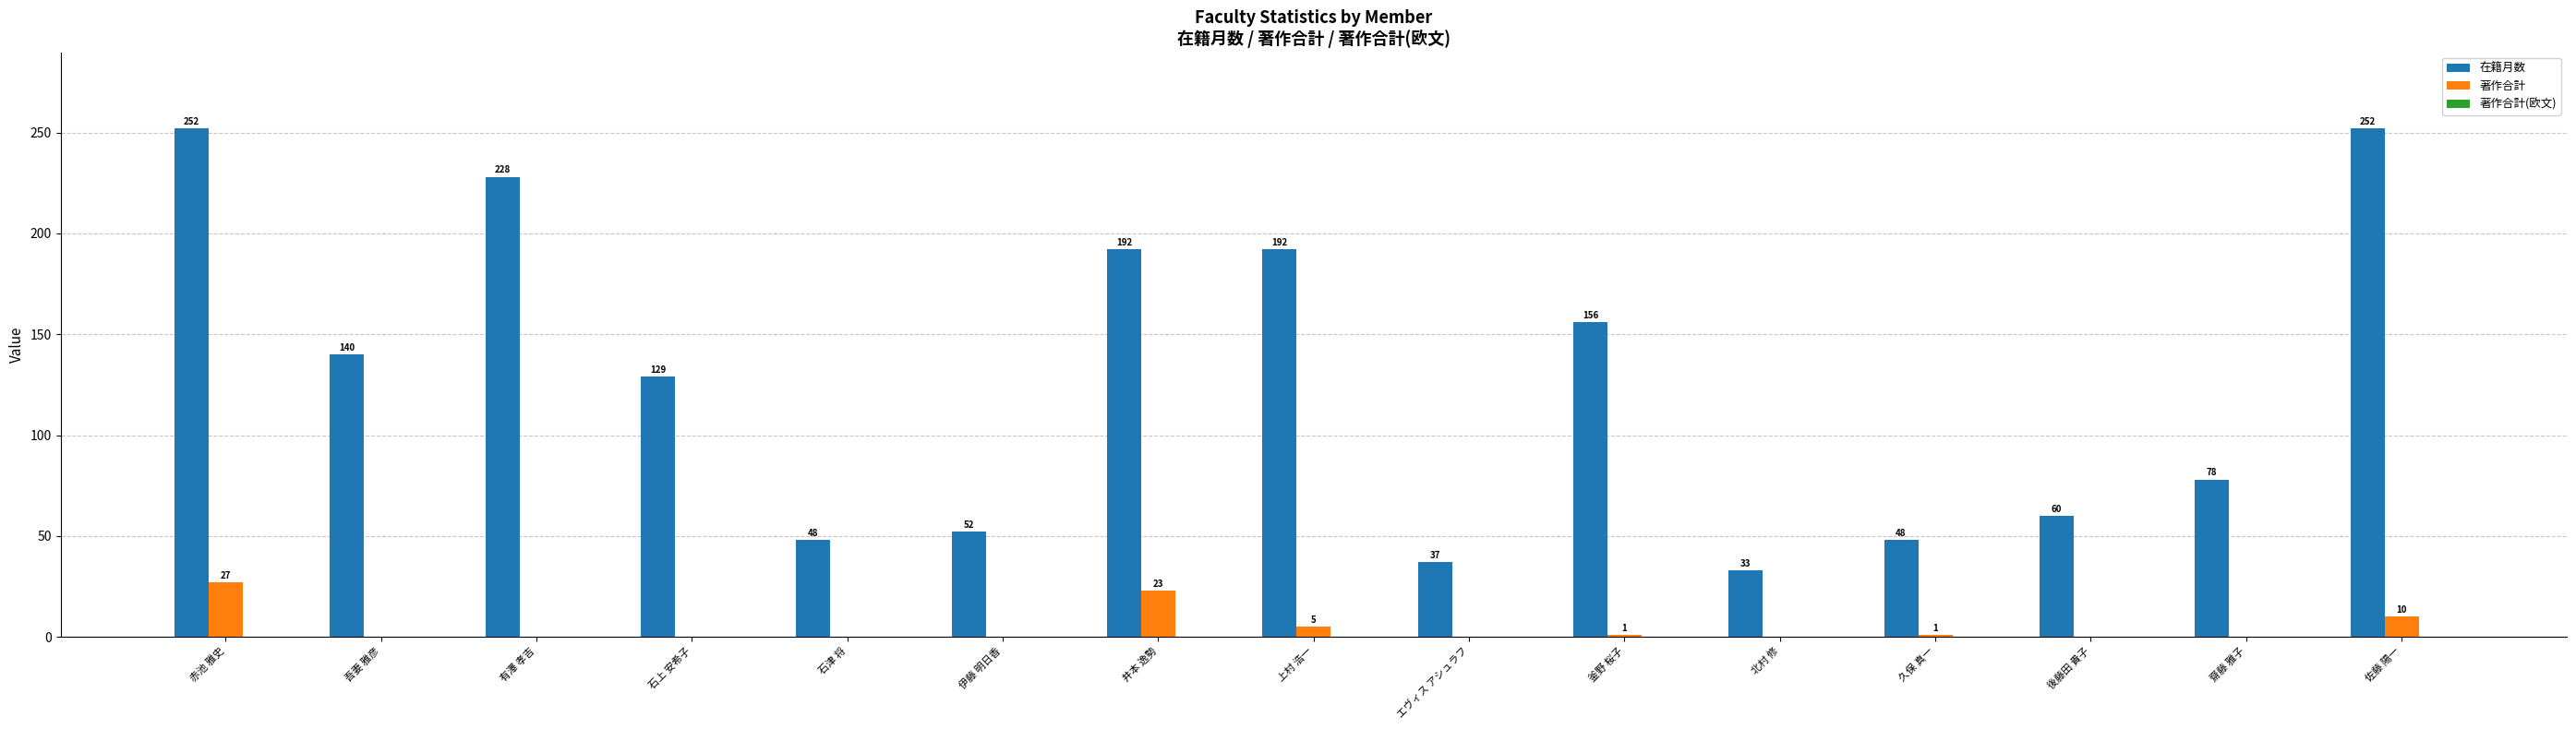

Does the chart contain stacked bars?

No